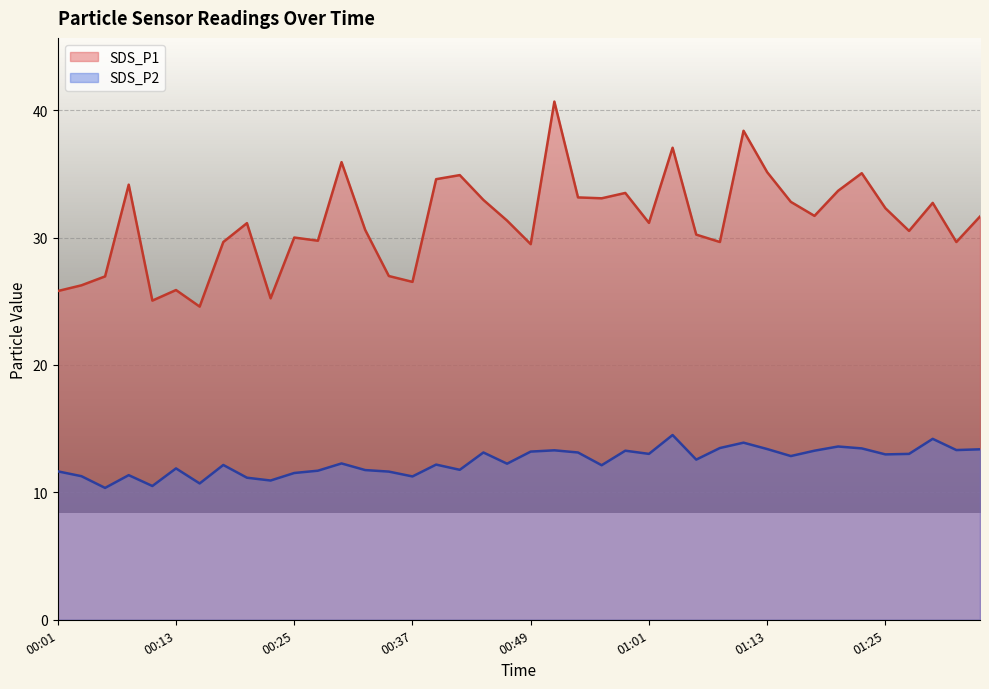

Read the SDS_P2 value at 00:44.

13.1